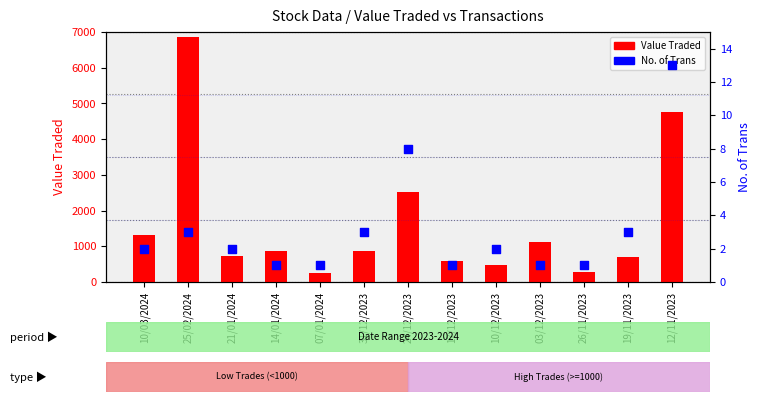

Is the value of Value Traded at 26/11/2023 greater than the value of No. of Trans at 03/12/2023?

Yes